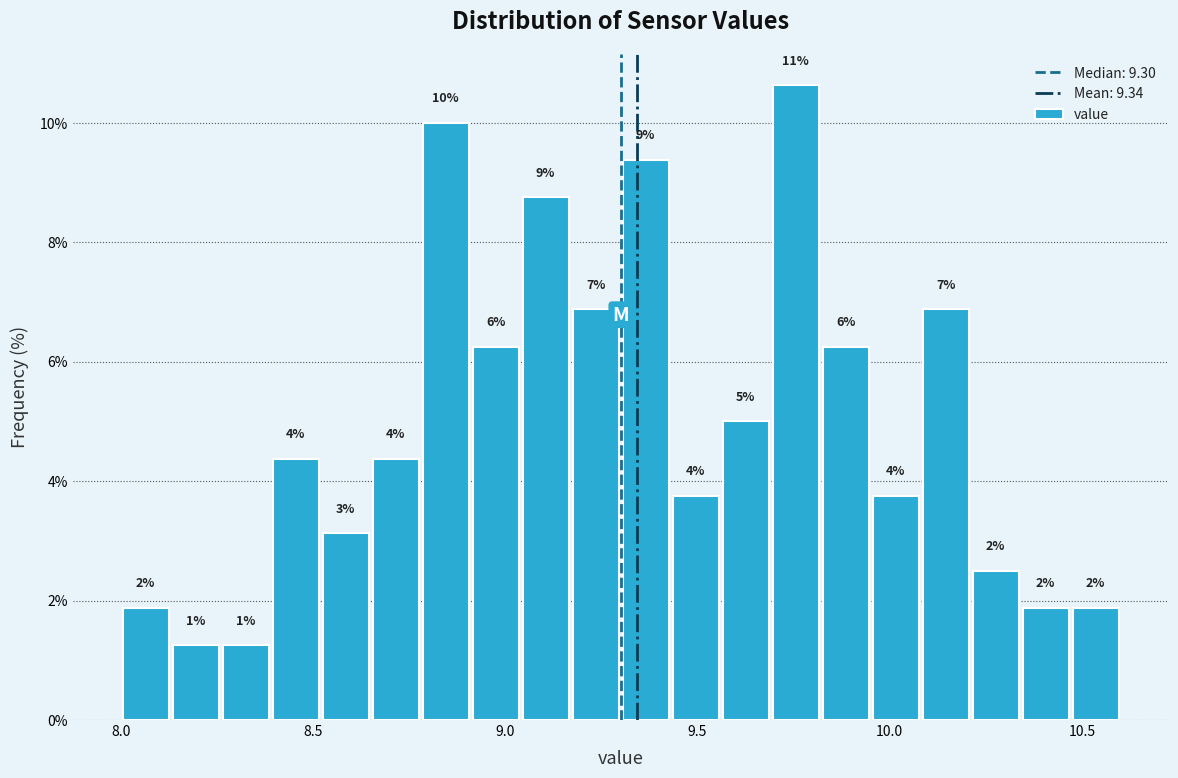

Around what value on the x-axis is the tallest bar? Give the approximate position of its centre, as read against the axis.

9.75